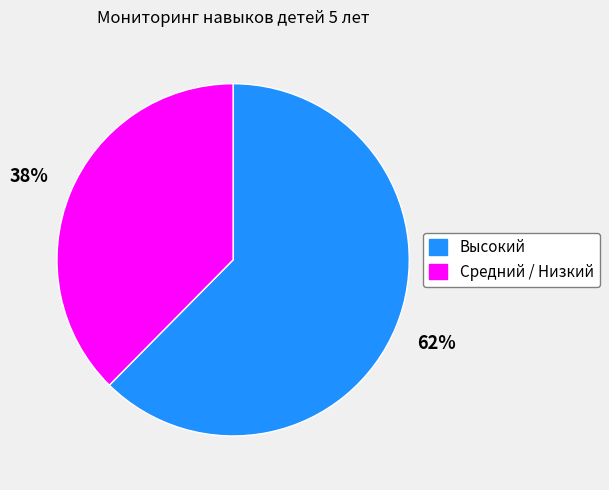

To the nearest percent, what is the average slice percentage?

50%